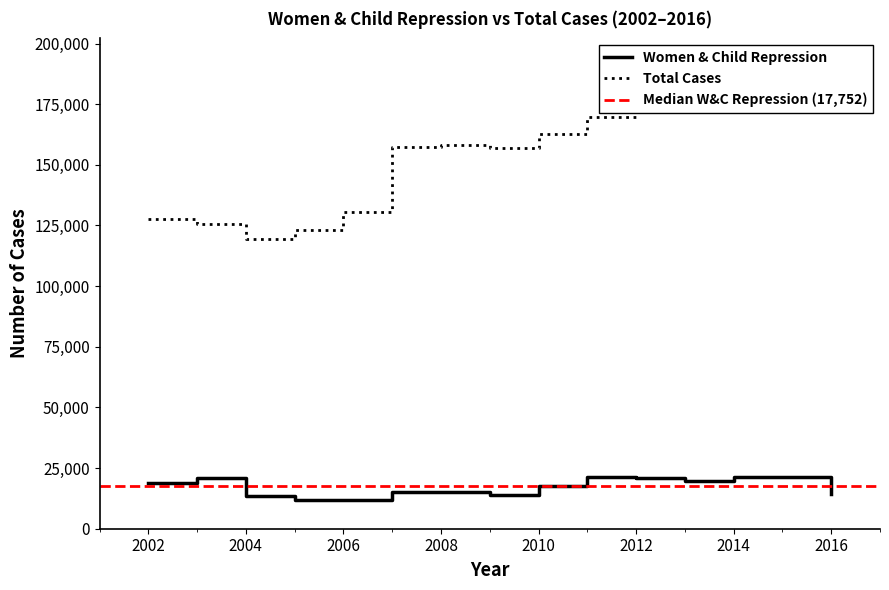

What is the lowest value of the Women & Child Repression series?

11730